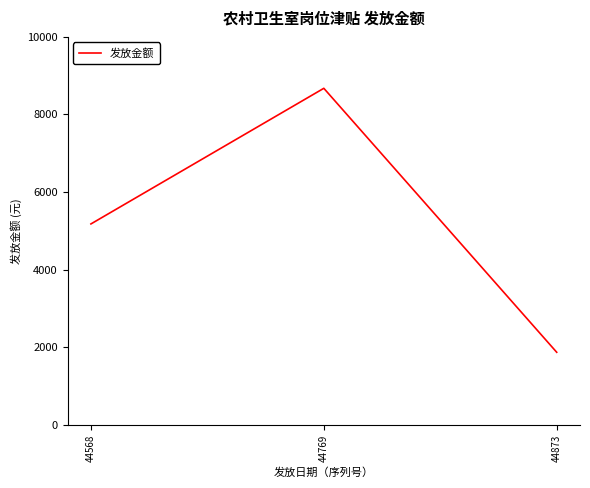

How many values are below 5177?

1